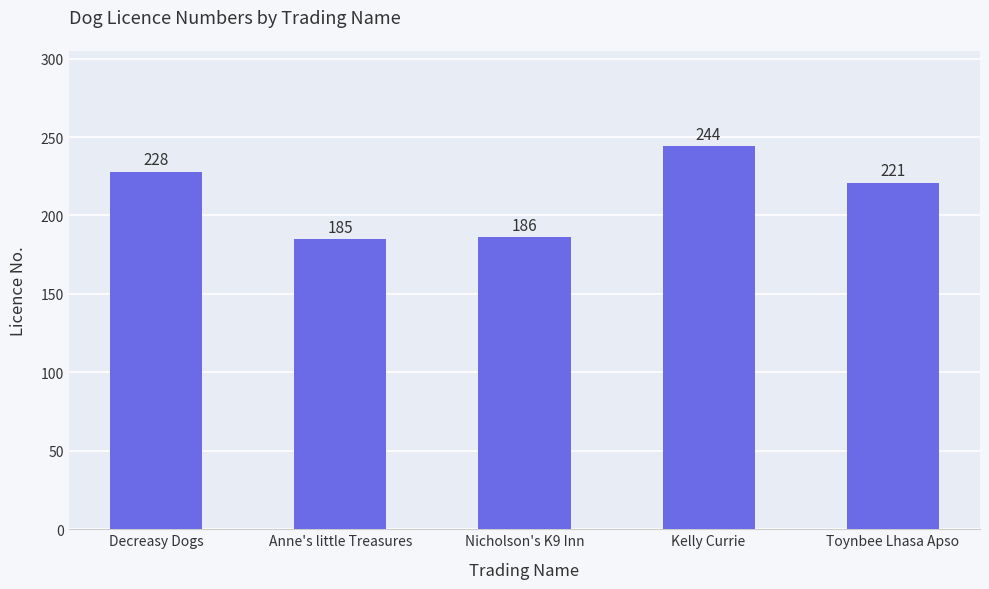

The chart shows a value of 282 at Nicholson's K9 Inn. True or false?

False